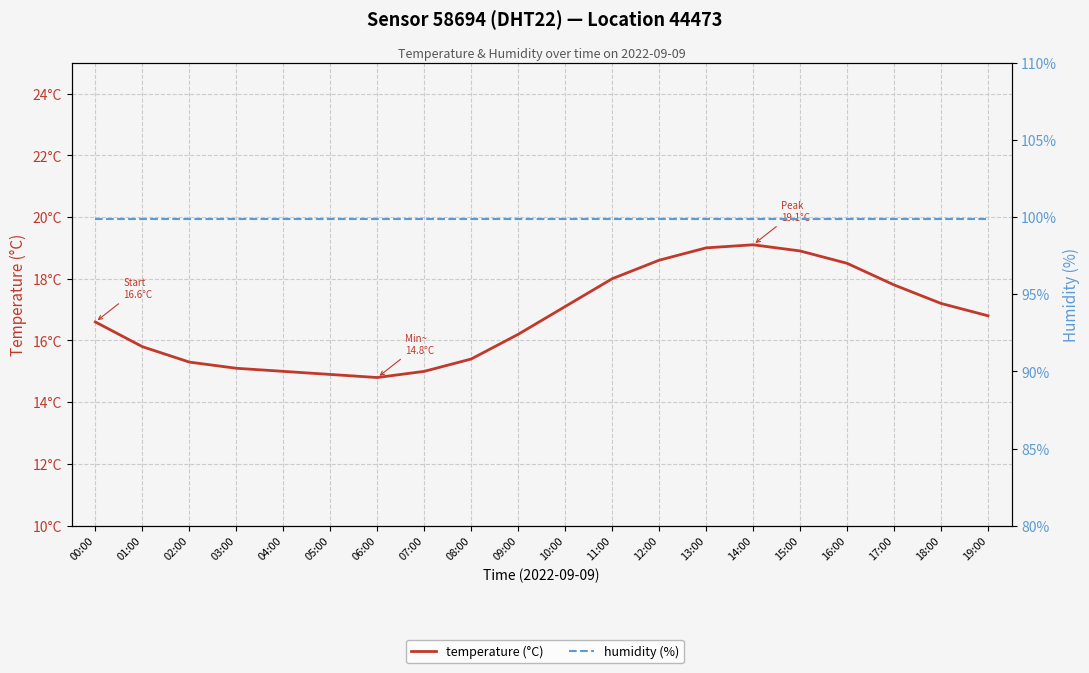

What are all the series names shown in the legend?

temperature (°C), humidity (%)